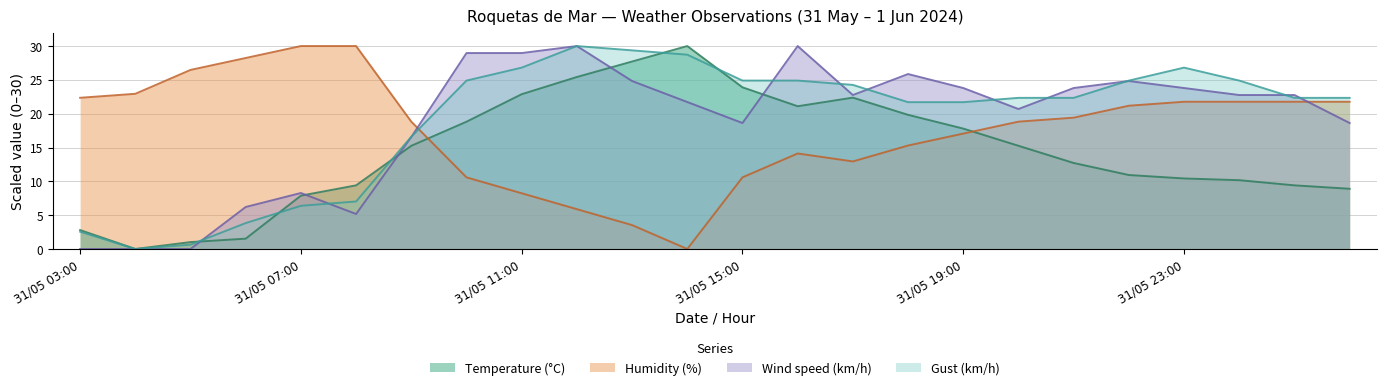

How many values in Gust (km/h) are above zero?

23